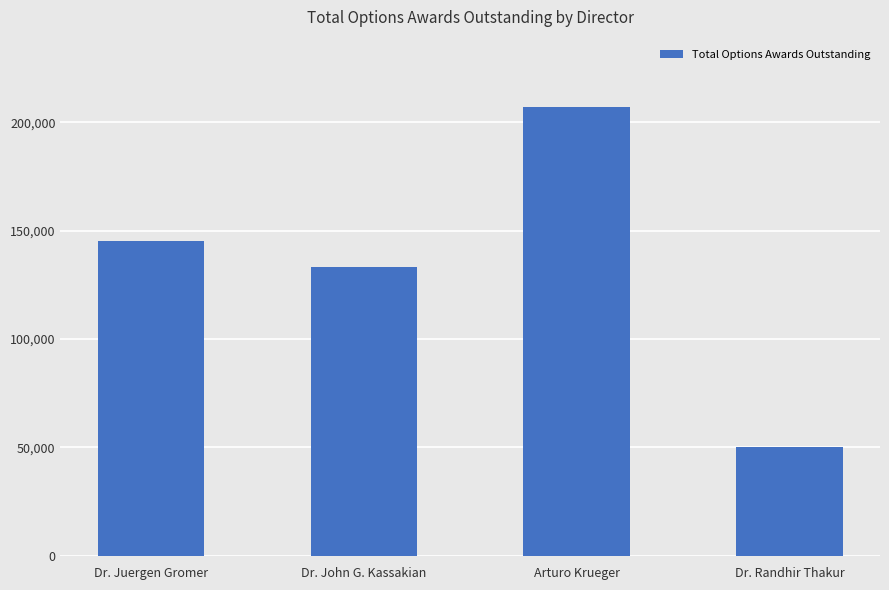

At which category does the chart reach its minimum across all series?

Dr. Randhir Thakur